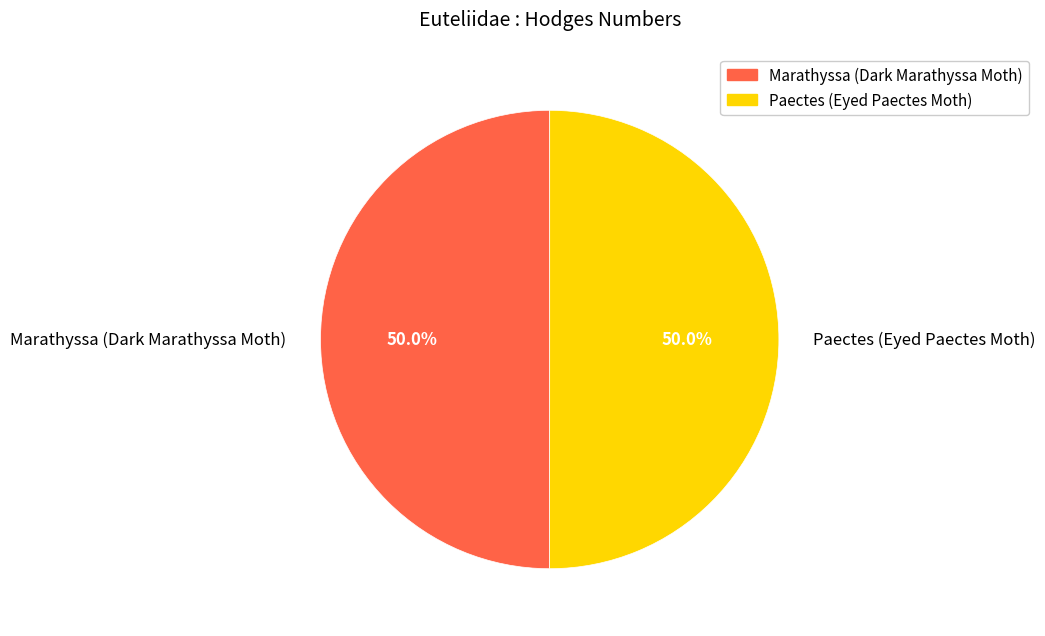

Do Marathyssa (Dark Marathyssa Moth) and Paectes (Eyed Paectes Moth) together represent more than half of the pie?

Yes